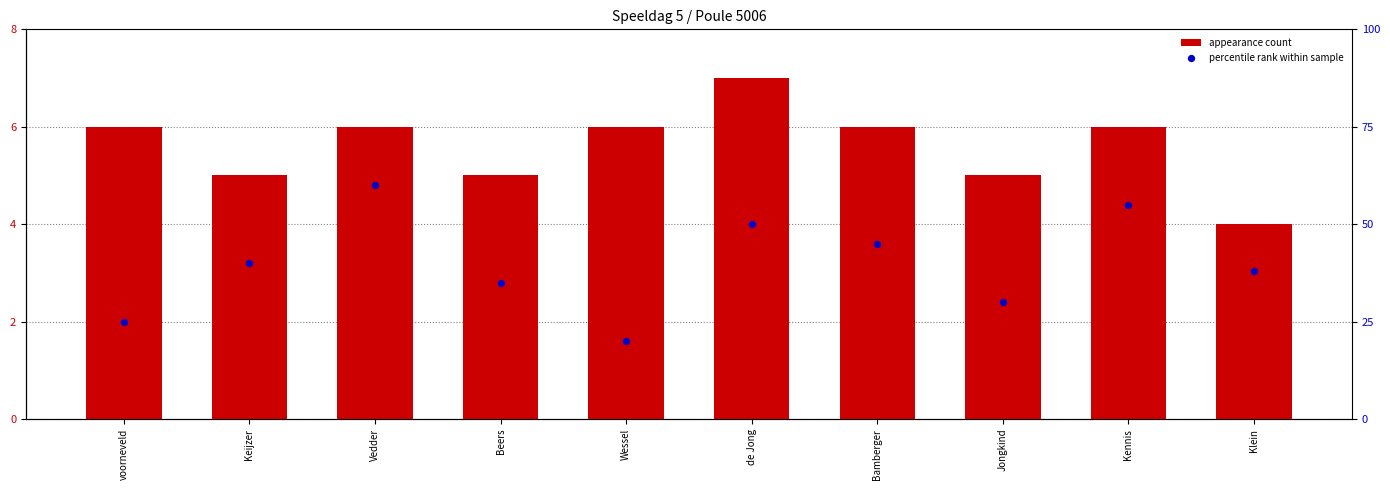

What is the total value across all series at Vedder?

66